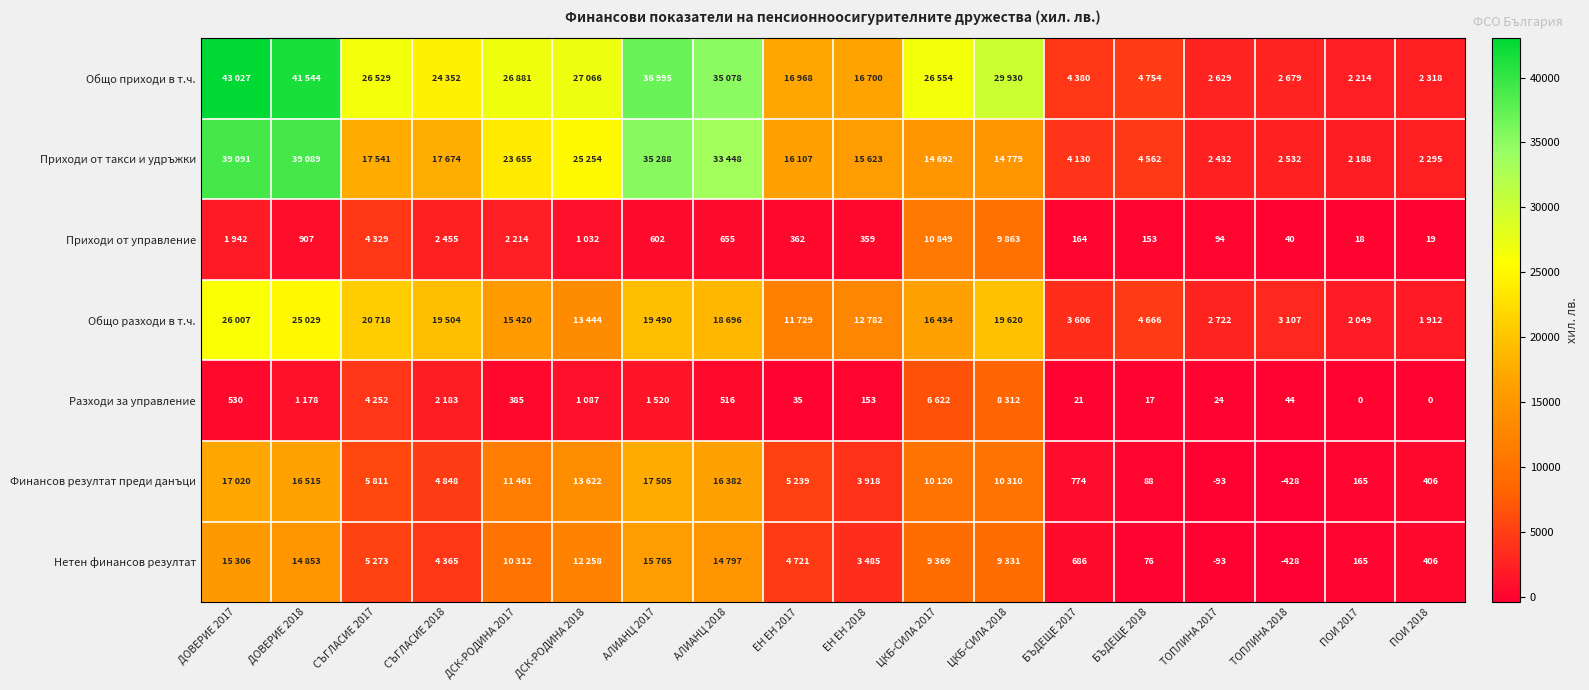

Is it true that Приходи от управление equals 1258 at ДОВЕРИЕ 2018?

False